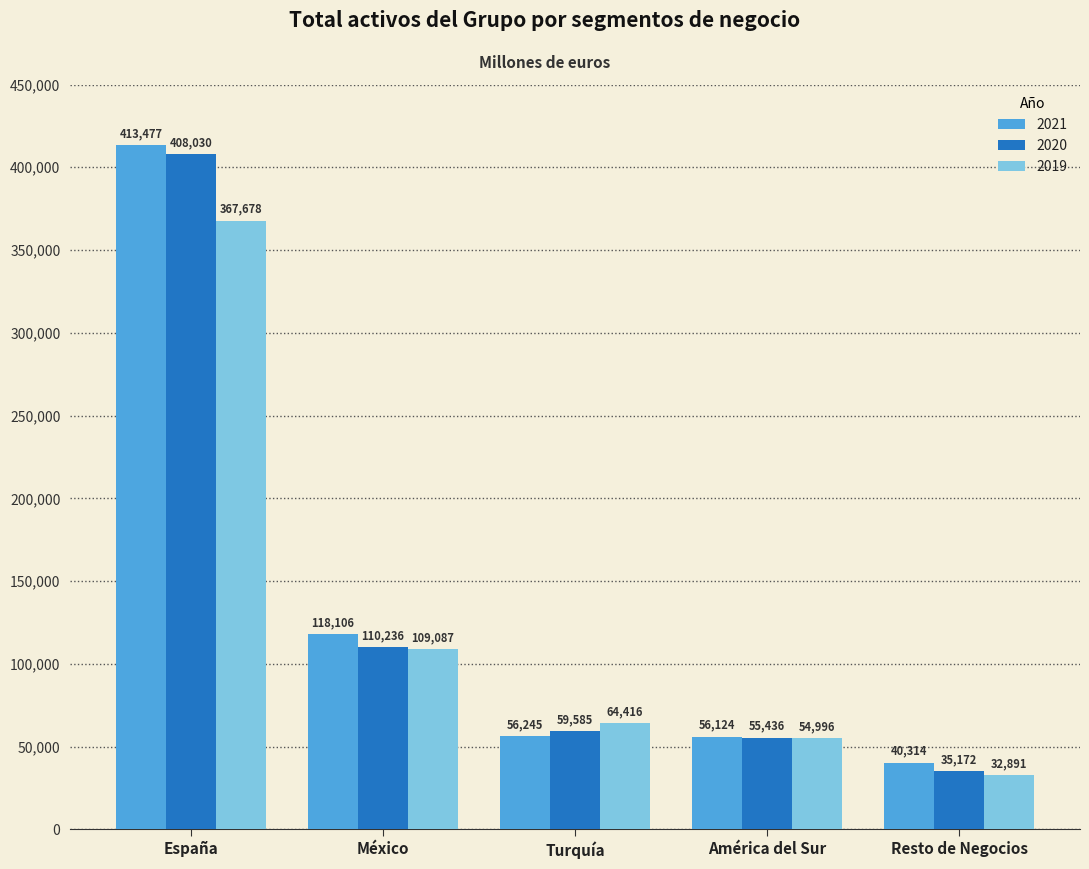

Reading left to right, extract all data points from this chart.

2021: 413477	118106	56245	56124	40314
2020: 408030	110236	59585	55436	35172
2019: 367678	109087	64416	54996	32891